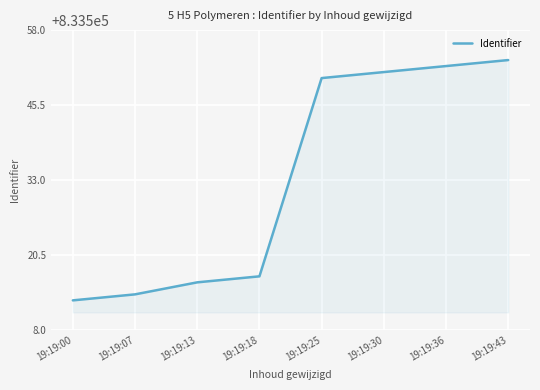

The chart shows a value of 833553 at 19:19:43. True or false?

True